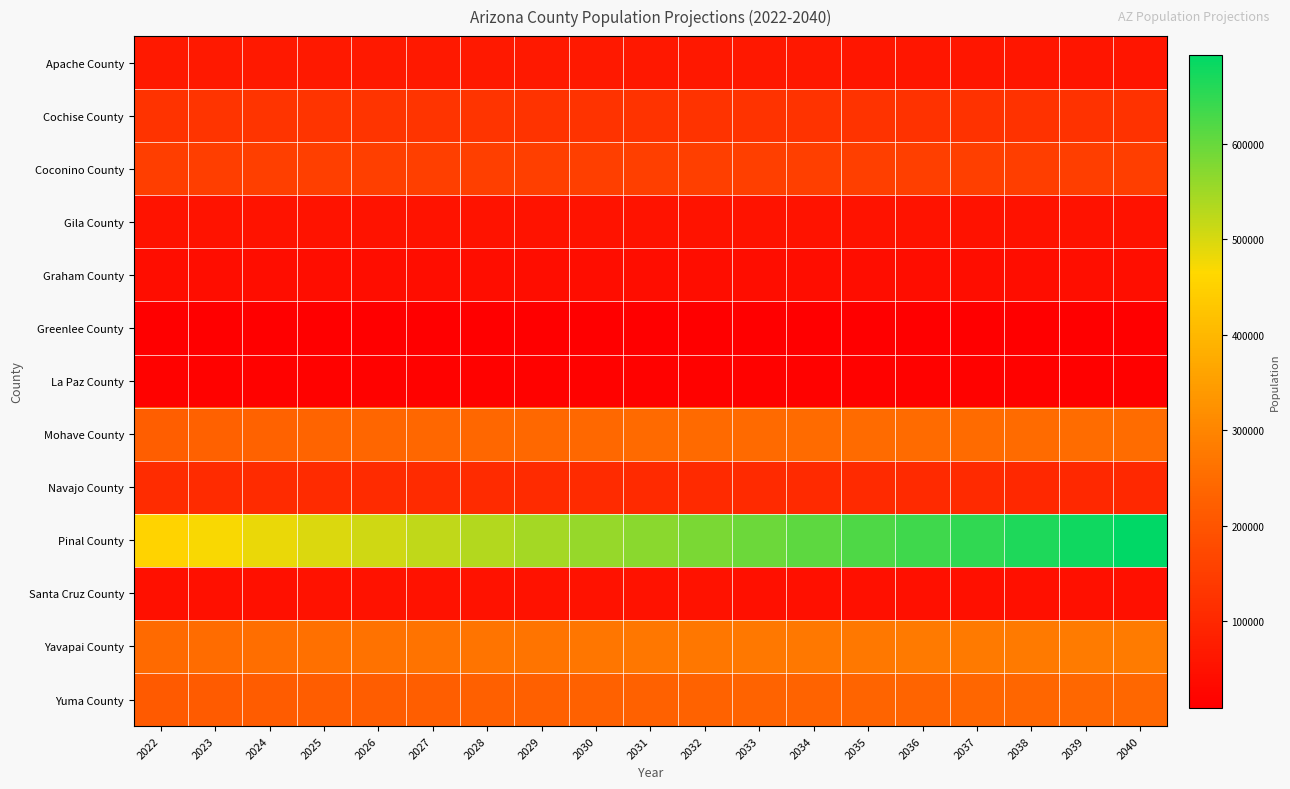

At how many categories does at least one series exceed 293697?

19